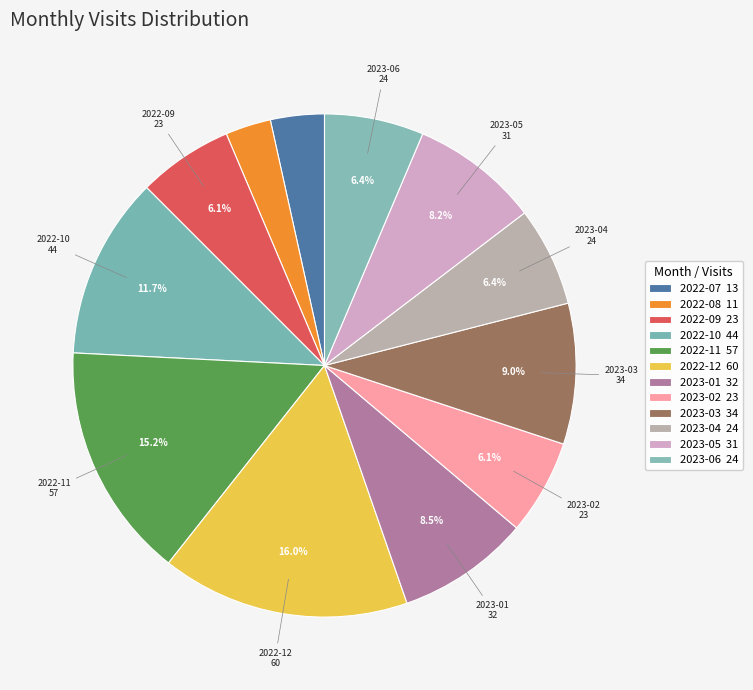

What is the largest slice in the pie chart?

2022-12